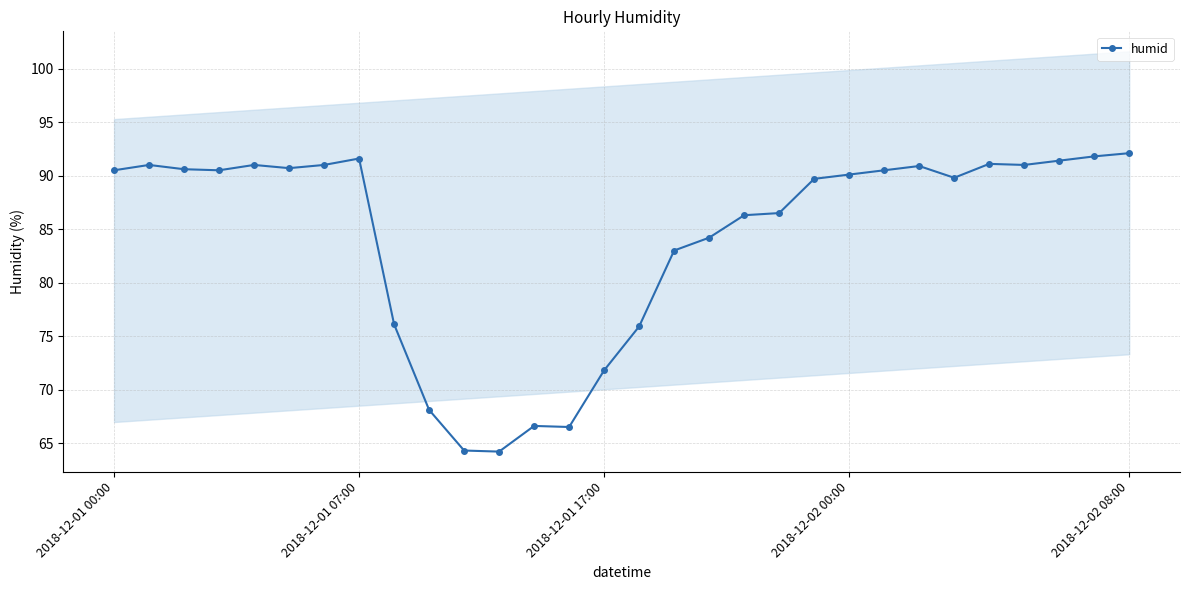

What is the lowest value of the humid series?

64.2